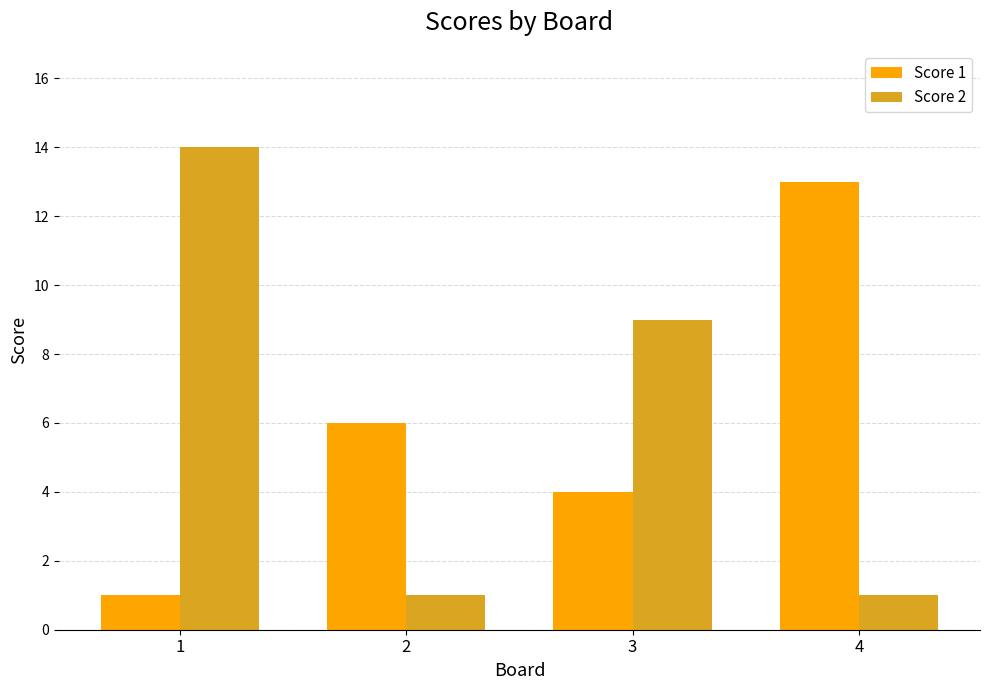

Reading left to right, what are all the values shown in this chart?

Score 1: 1=1	2=6	3=4	4=13
Score 2: 1=14	2=1	3=9	4=1